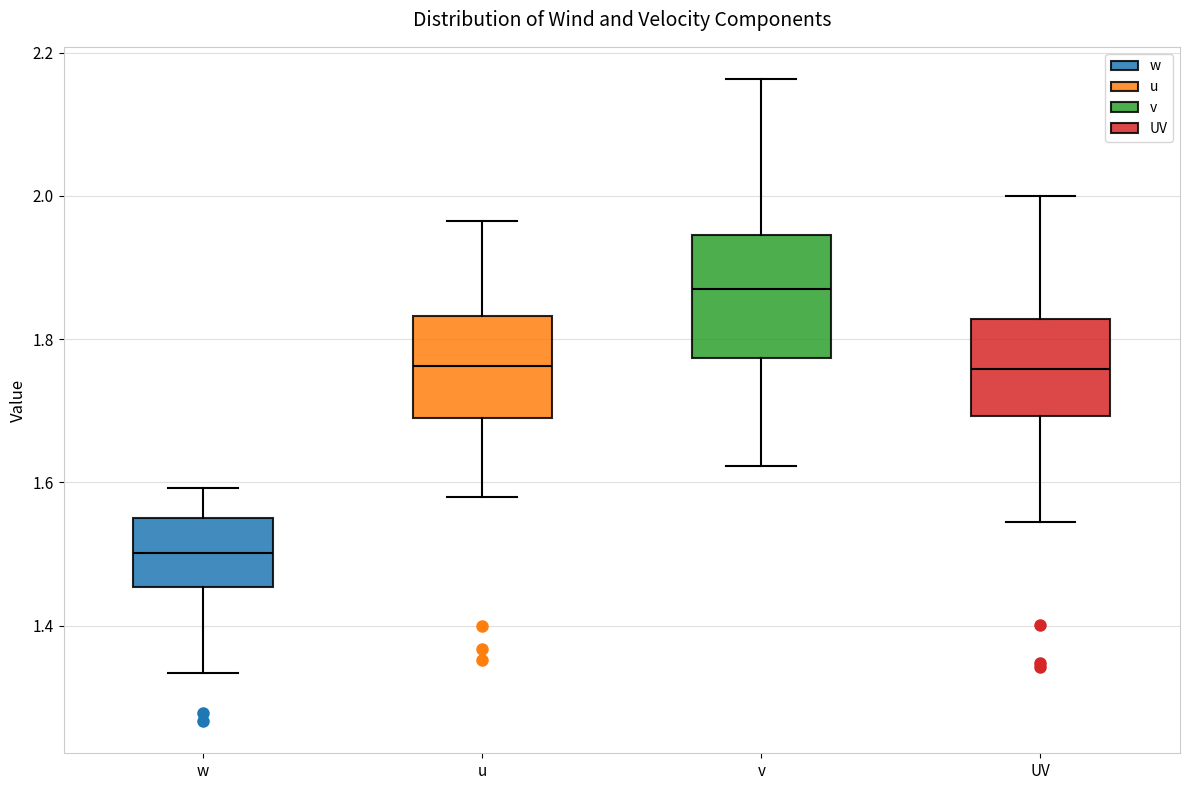

Reading left to right, read every box against the y-axis: the position of its median line, the range the box covers, and the ends of its whiskers. The values are not printed on the chart, so give them approximately, as read against the axis.

w: median 1.50, box 1.46 to 1.56, whiskers 1.34 to 1.60
u: median 1.76, box 1.68 to 1.84, whiskers 1.58 to 1.96
v: median 1.86, box 1.78 to 1.94, whiskers 1.62 to 2.16
UV: median 1.76, box 1.70 to 1.82, whiskers 1.54 to 2.00